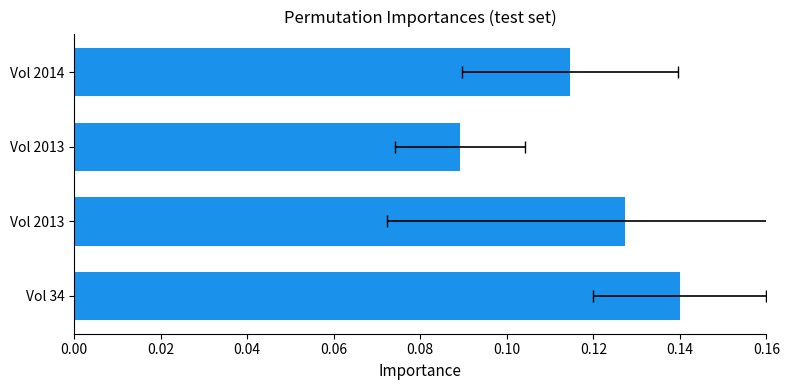

How many bars are there in total?

4